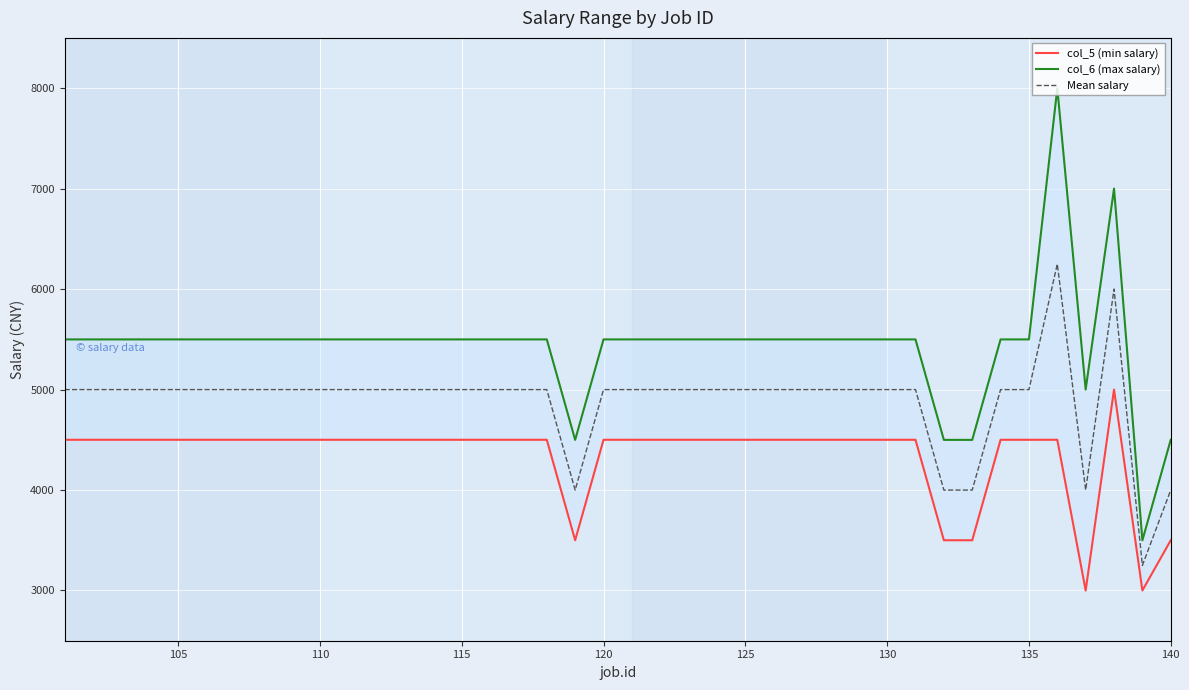

The Mean salary series shows 1863.3 at 140. True or false?

False